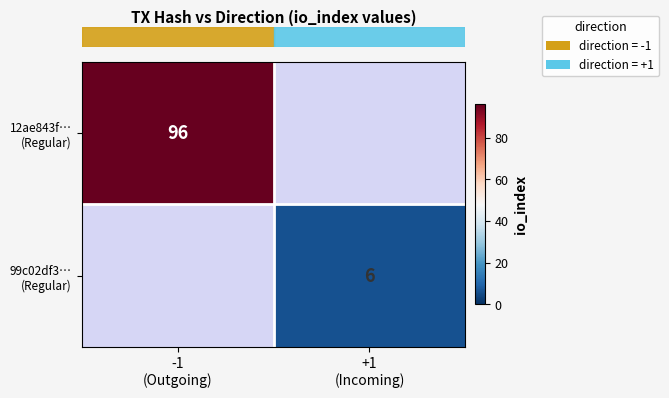

Which series has the largest range (max minus min)?

row_0